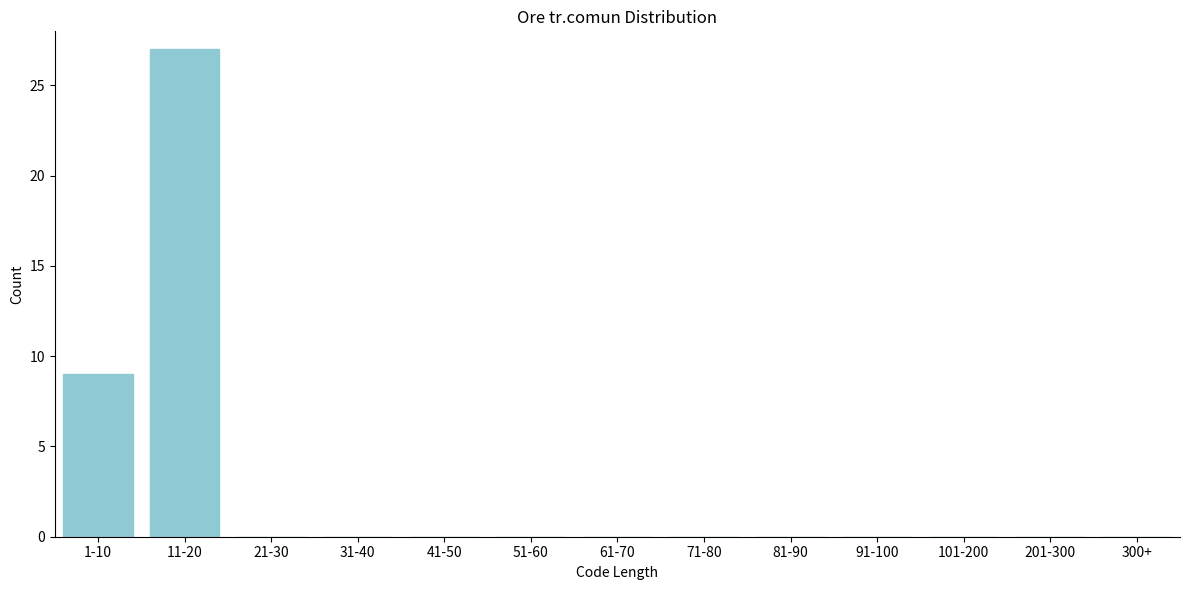

Reading right to left, extract all data points from this chart.

300+=0	201-300=0	101-200=0	91-100=0	81-90=0	71-80=0	61-70=0	51-60=0	41-50=0	31-40=0	21-30=0	11-20=27	1-10=9